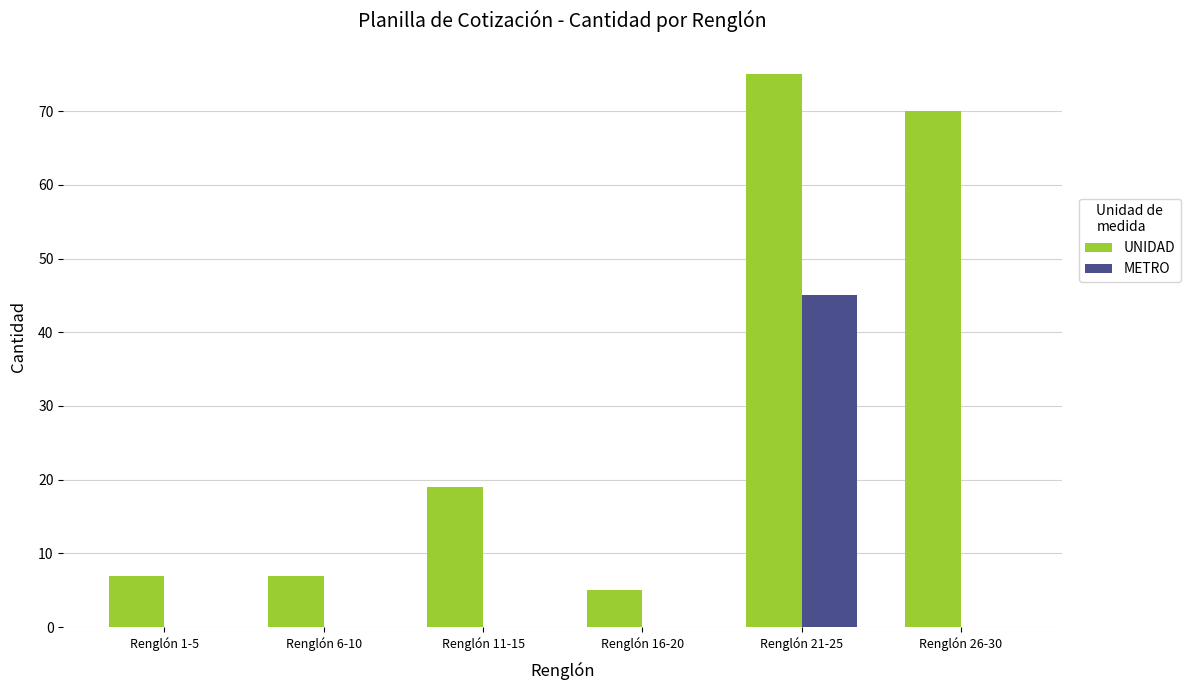

True or false: UNIDAD has a value of 19 at Renglón 11-15.

True